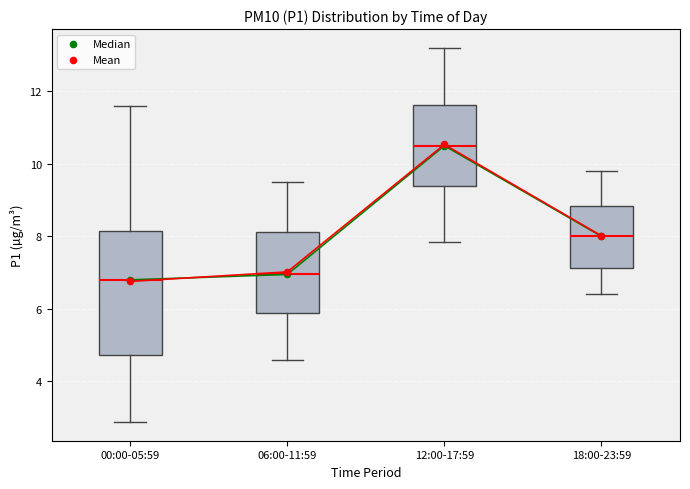

Comparing the boxes themselves (not the whiskers), which one is the tallest?

00:00-05:59